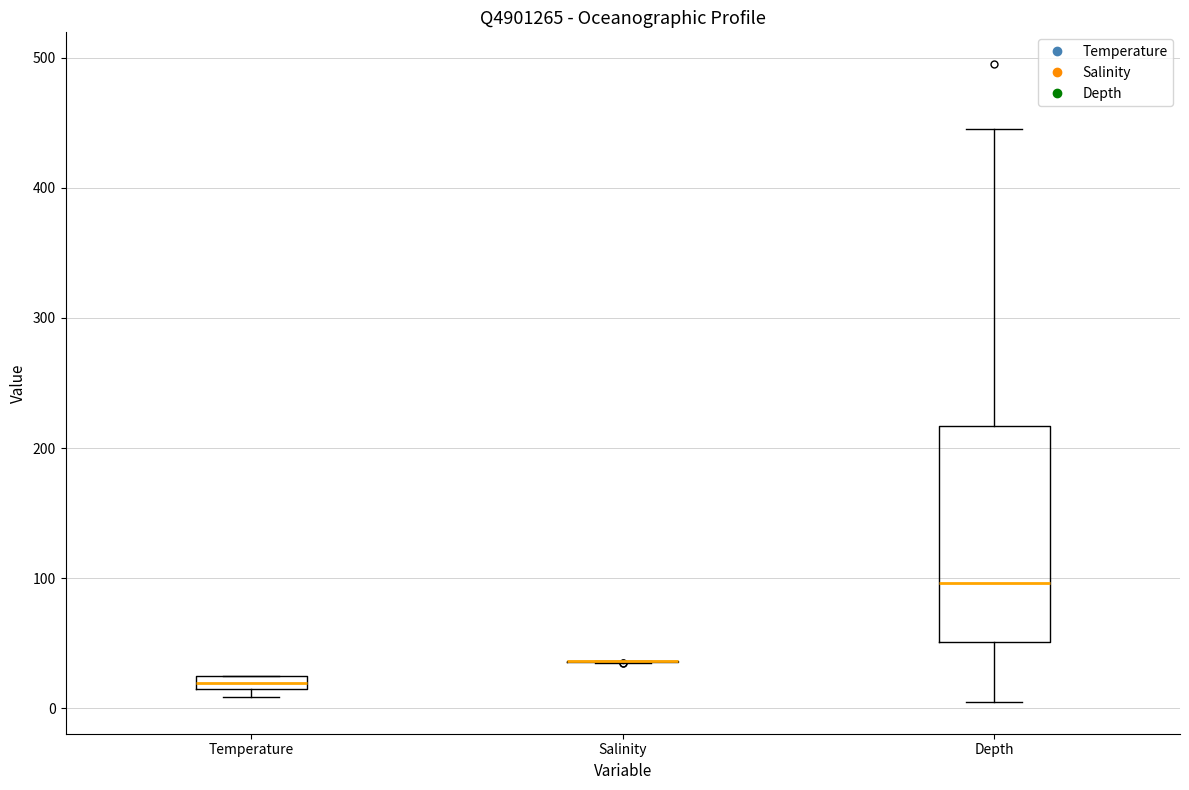

Where does the median line of the box for Depth sit on the y-axis? The values are not printed on the chart, so give them approximately, as read against the axis.

100